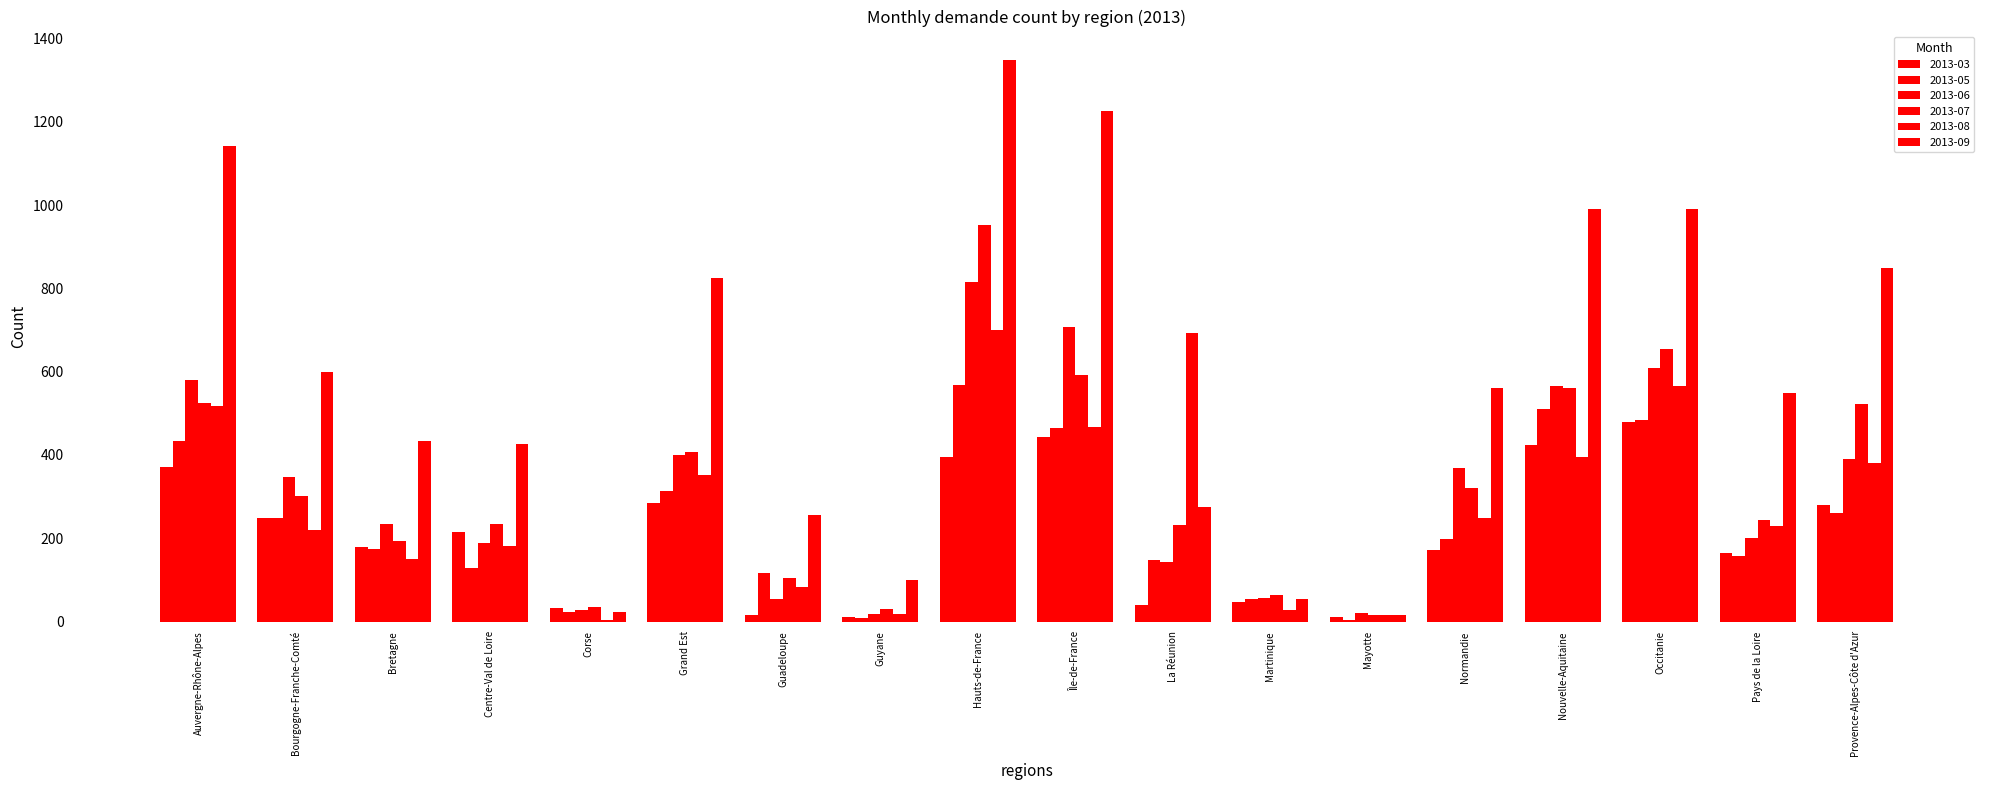

What is the sum of all 2013-06 values?

5726